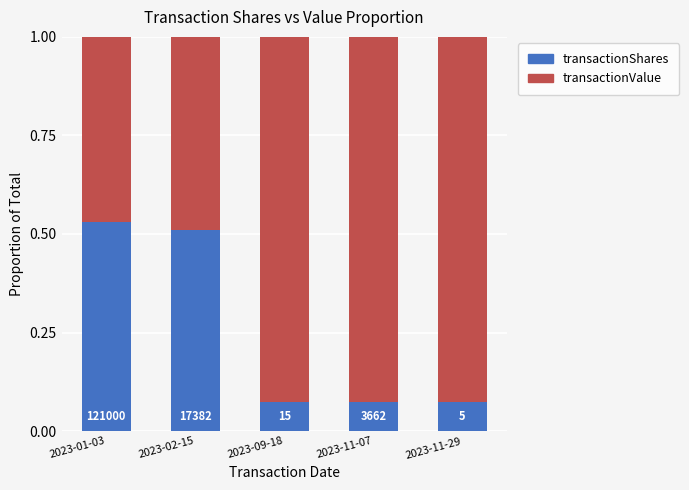

Rank the series by their average value, from lowest to highest.

transactionShares, transactionValue